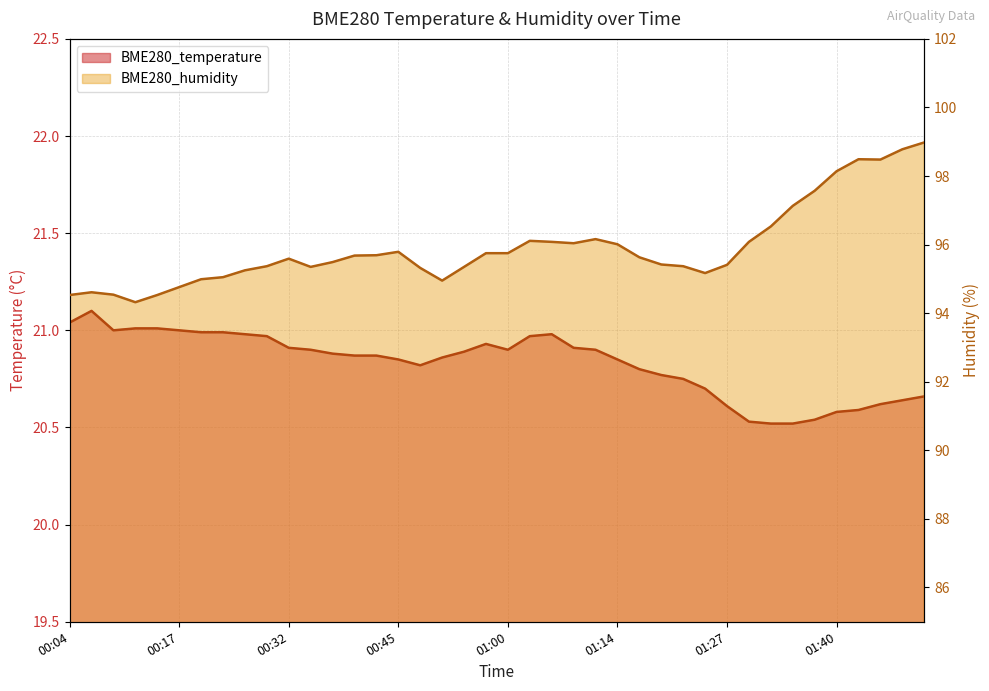

The value of BME280_temperature at 00:58 is 20.9. True or false?

True